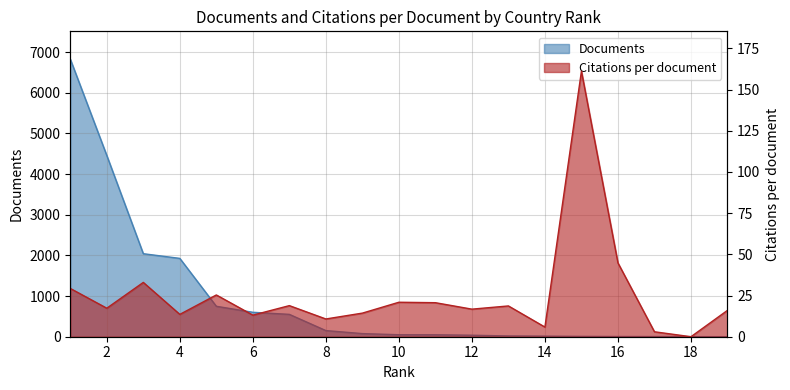

At which category does Citations per document reach its first local peak?

3